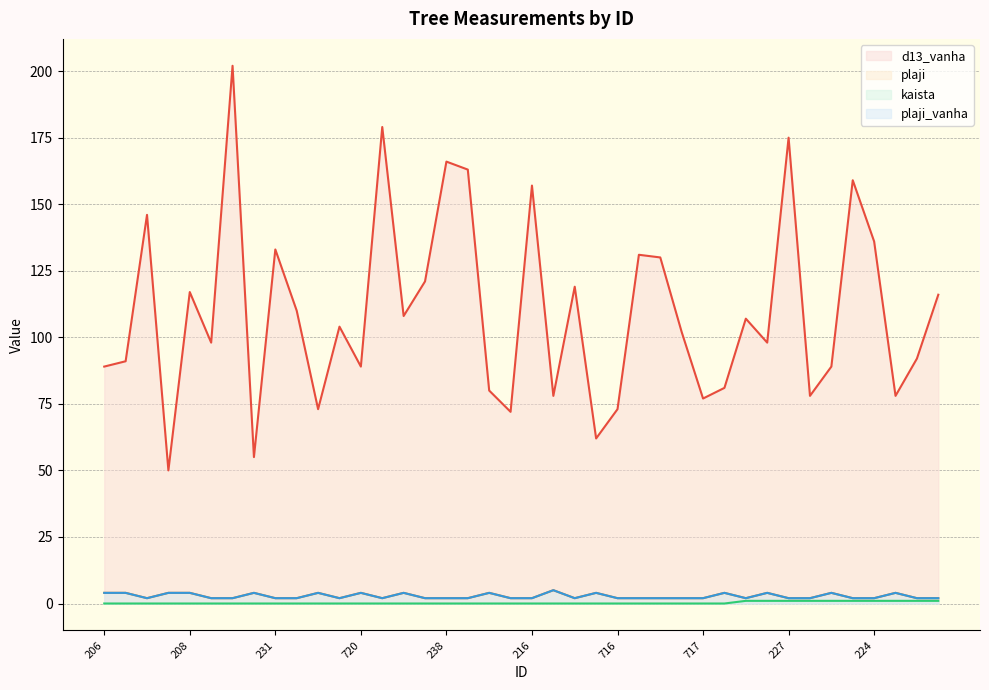

Rank the categories by kaista value from lowest to highest.

206, 204, 223, 209, 208, 210, 211, 212, 231, 236, 234, 213, 720, 215, 240, 239, 238, 214, 721, 719, 216, 243, 245, 247, 716, 249, 246, 217, 717, 248, 377, 225, 227, 702, 228, 226, 224, 232, 701, 264